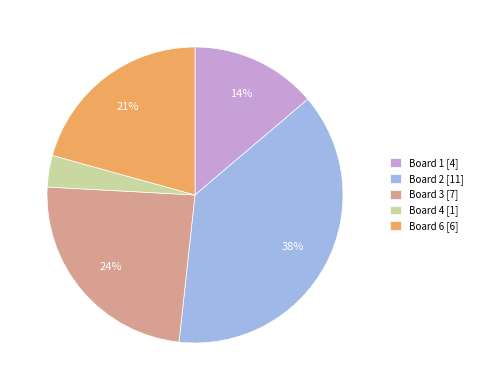

Is there any slice that represents more than half of the pie?

No